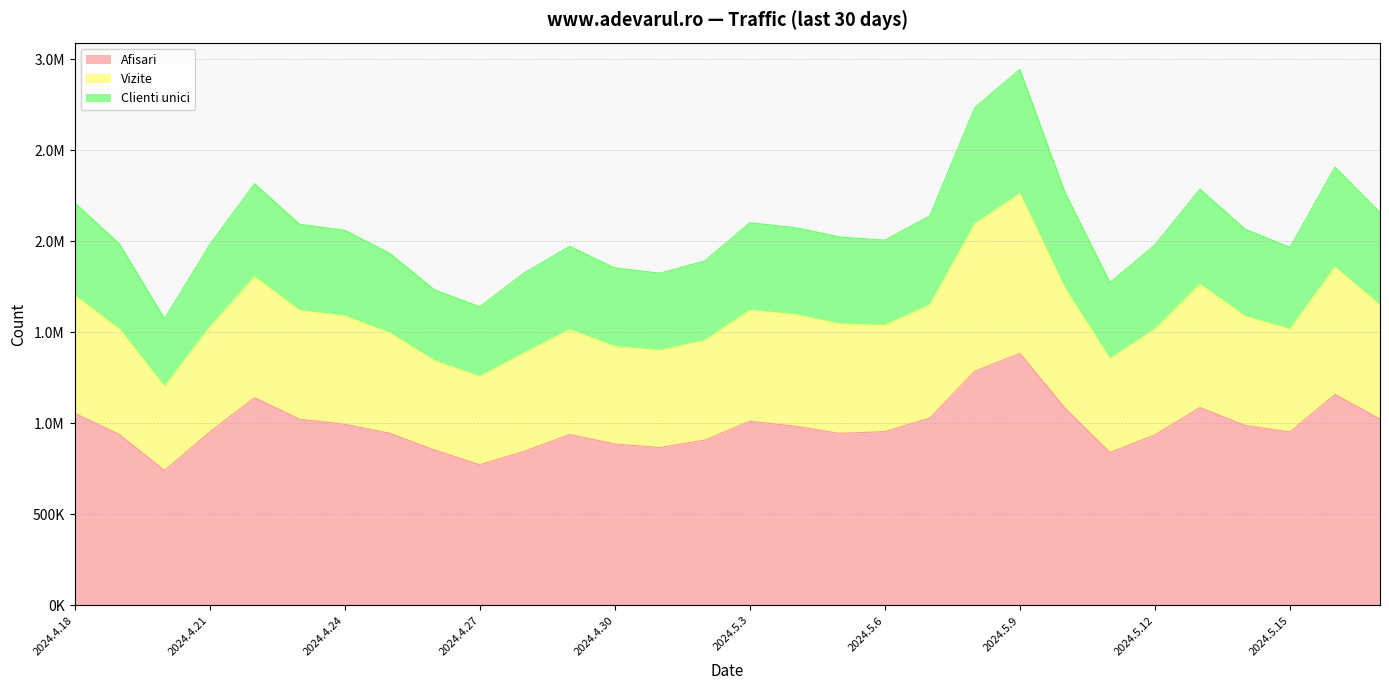

What is the label of the 3rd point from the right?

2024.5.15